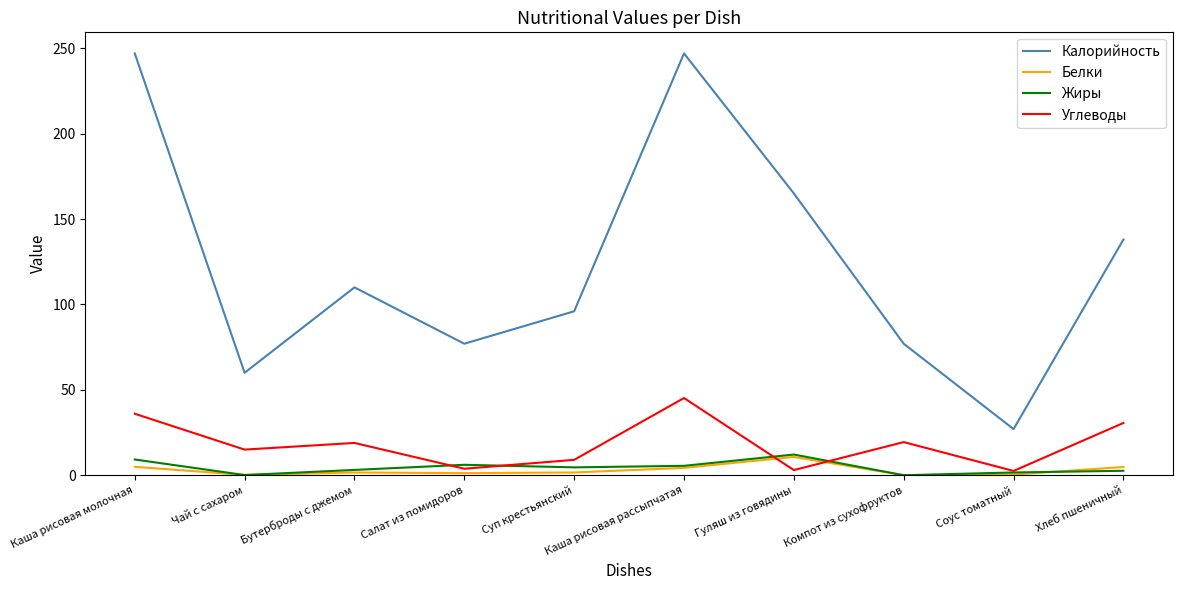

Which series changed the most between Суп крестьянский and Каша рисовая рассыпчатая?

Калорийность